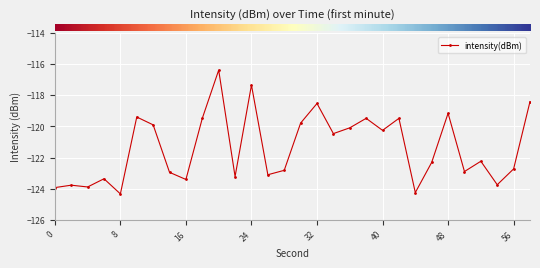

What is the value of the 7th point from the left?

-119.9